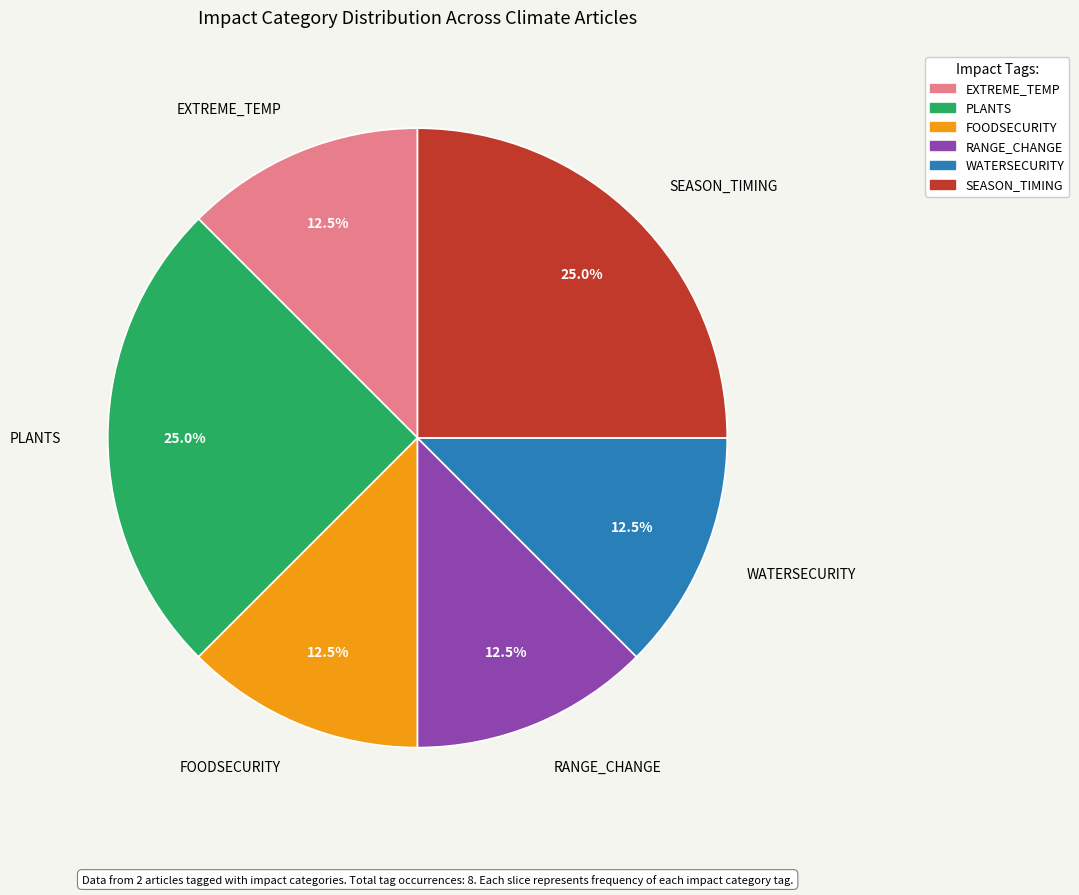

How many segments does this pie chart have?

6